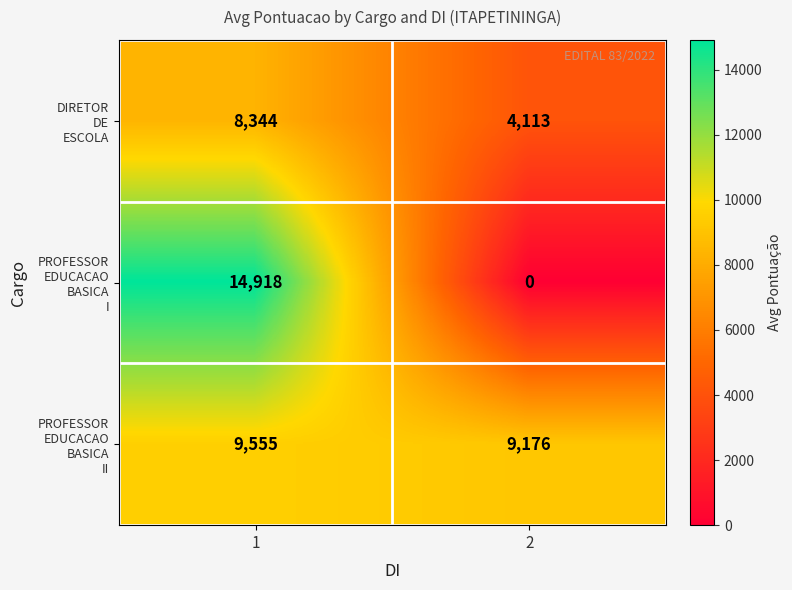

What is the spread (max minus min) of values at 2?

9176